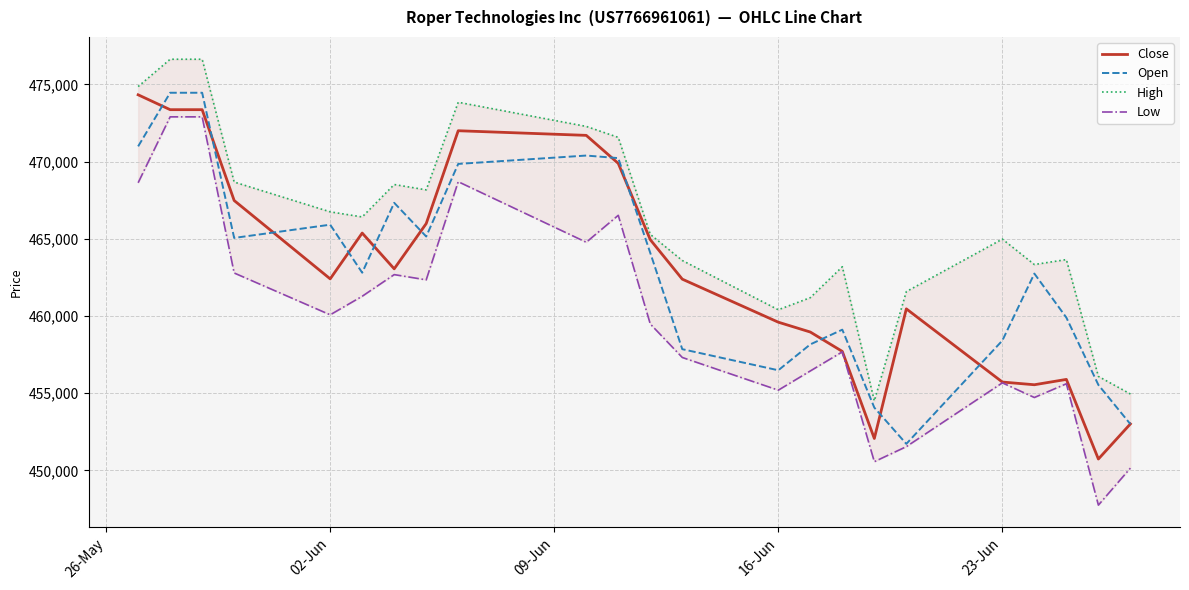

True or false: Close has more than 2 interior local peaks.

True